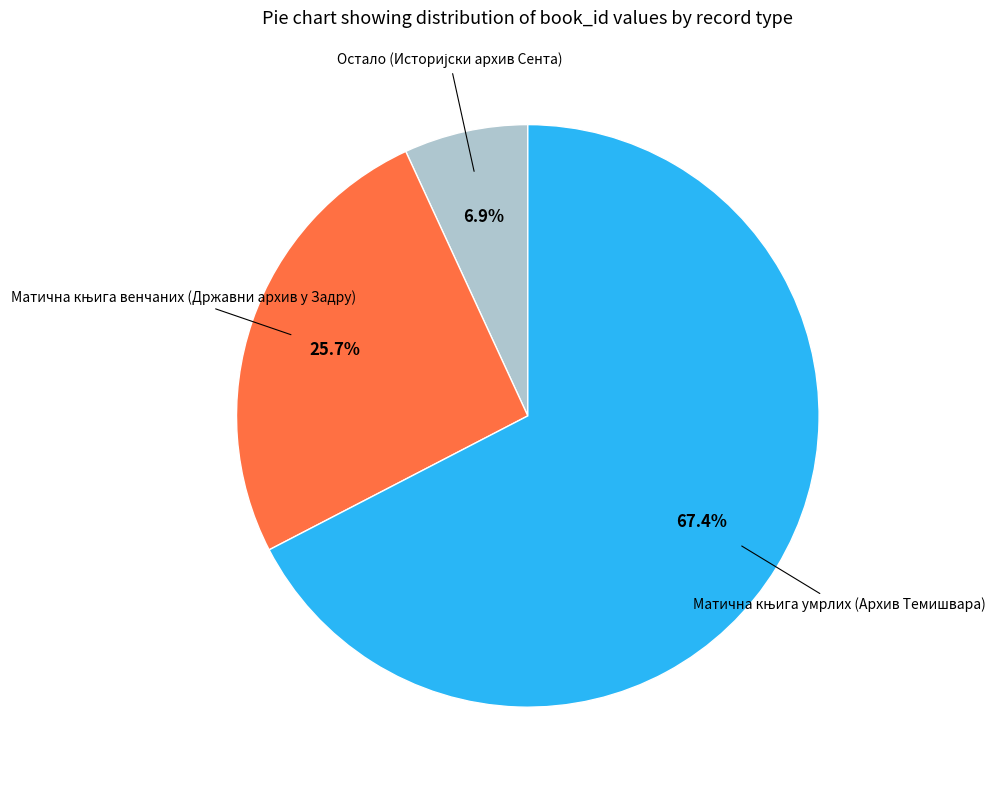

Does any single category account for the majority?

Yes